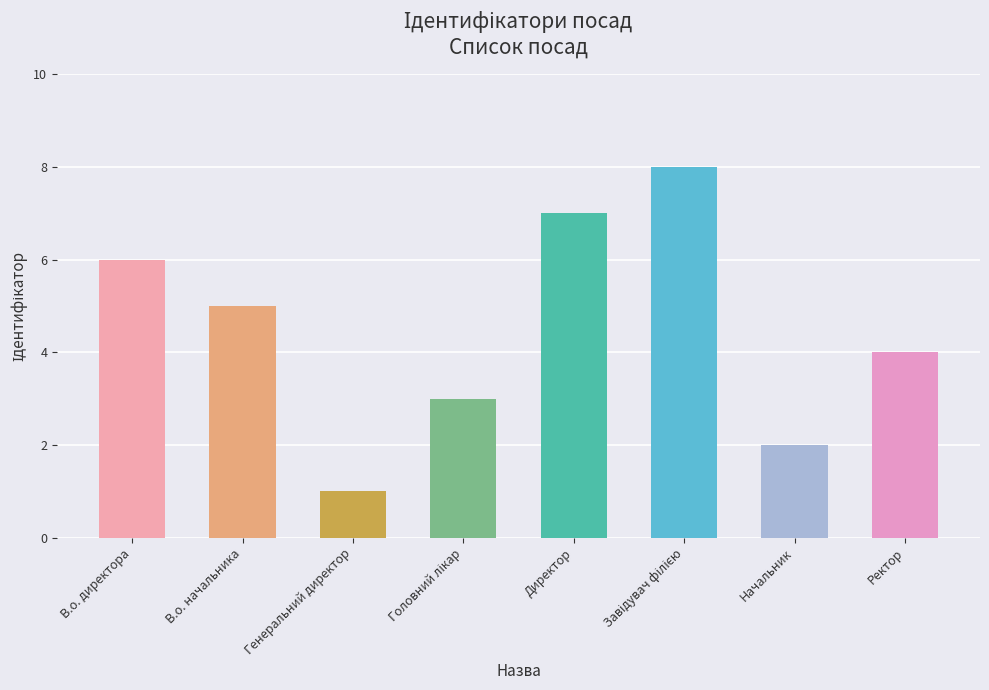

What is the sum of the values at Генеральний директор and В.о. директора?

7